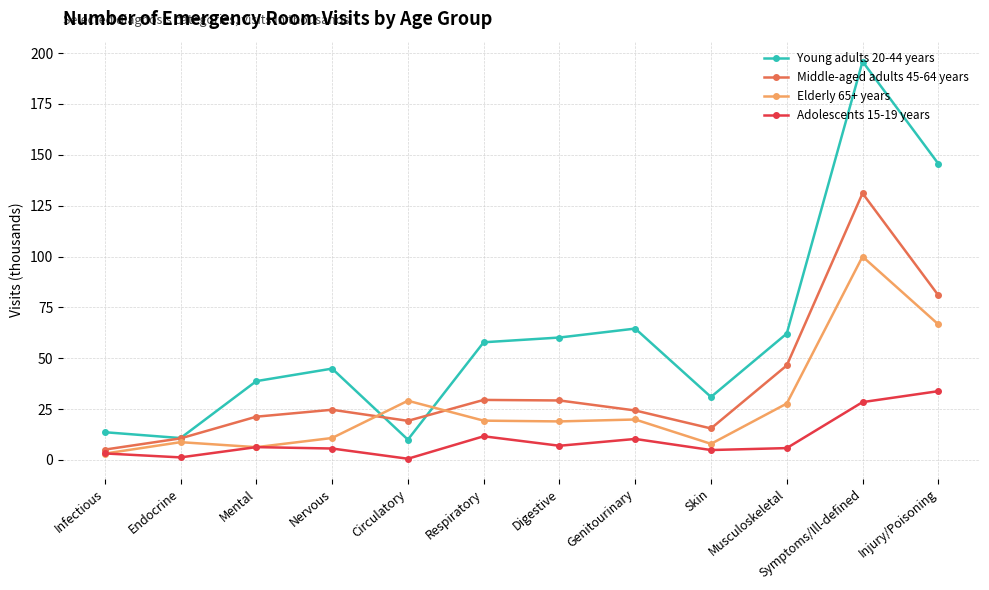

What is the difference between the Middle-aged adults 45-64 years values at Injury/Poisoning and Skin?

65.5